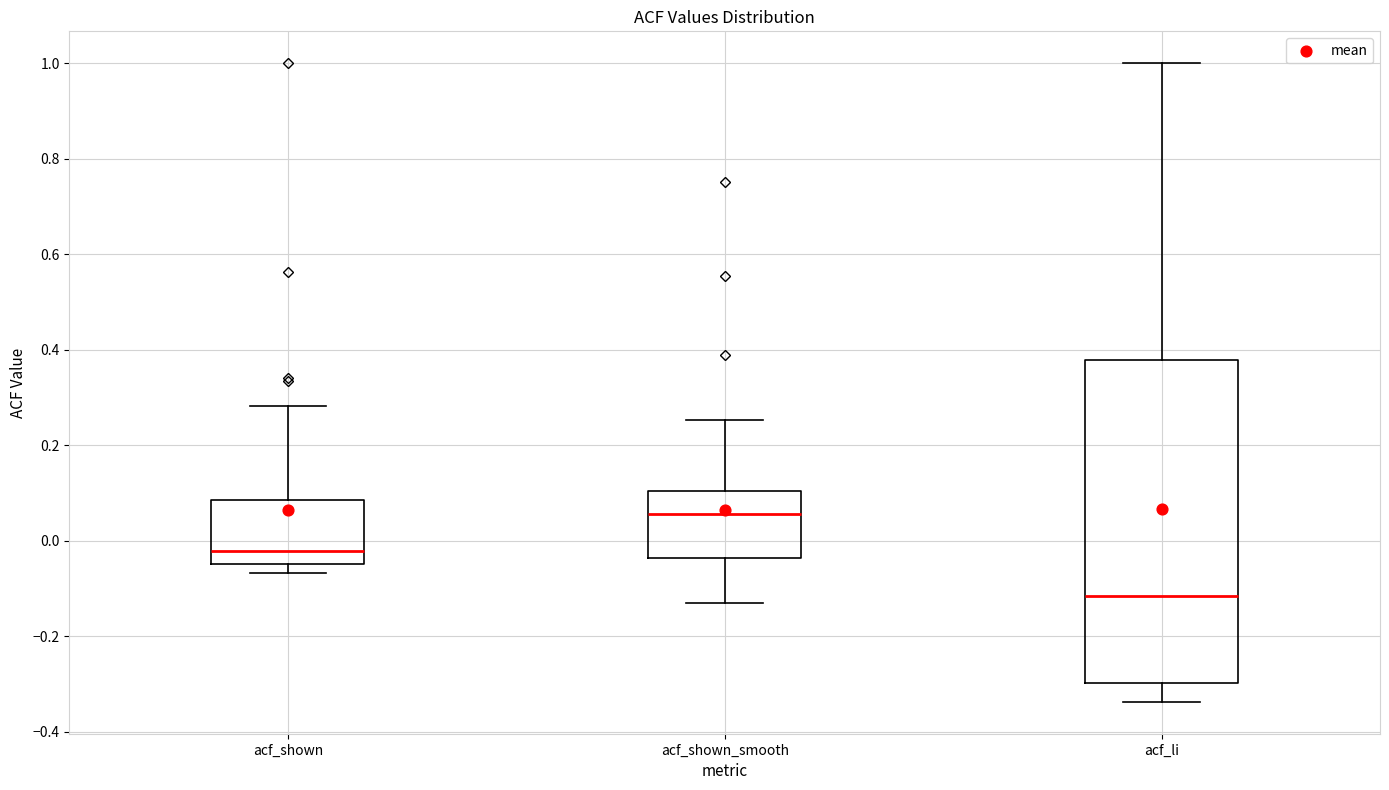

Reading left to right, transcribe this box plot: for each box, give where its median line is, the range the box spans, and where its two whiskers end, as read against the y-axis. The values are not printed on the chart, so give them approximately, as read against the axis.

acf_shown: median -0.02, box -0.04 to 0.08, whiskers -0.06 to 0.28
acf_shown_smooth: median 0.06, box -0.04 to 0.10, whiskers -0.12 to 0.26
acf_li: median -0.12, box -0.30 to 0.38, whiskers -0.34 to 1.00